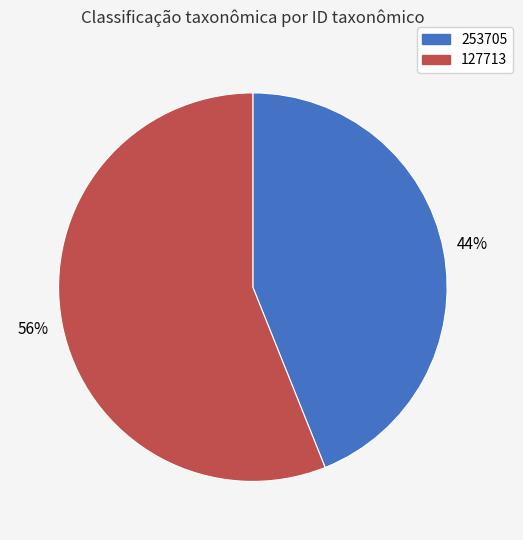

Which has a higher value, 253705 or 127713?

127713